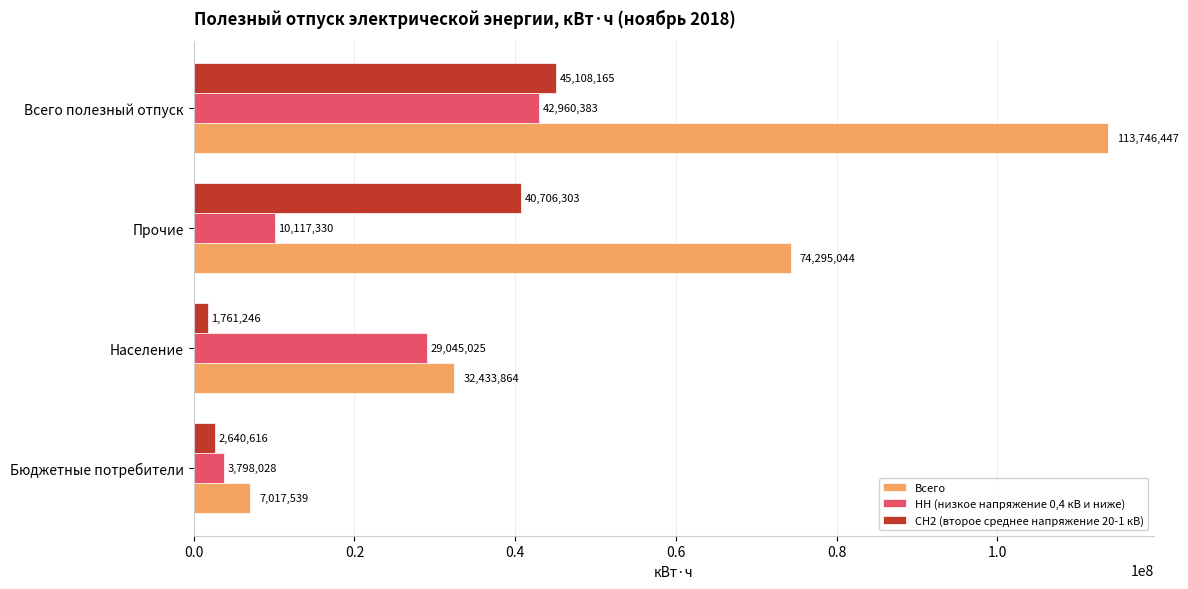

What is the maximum value for Всего?

113746447